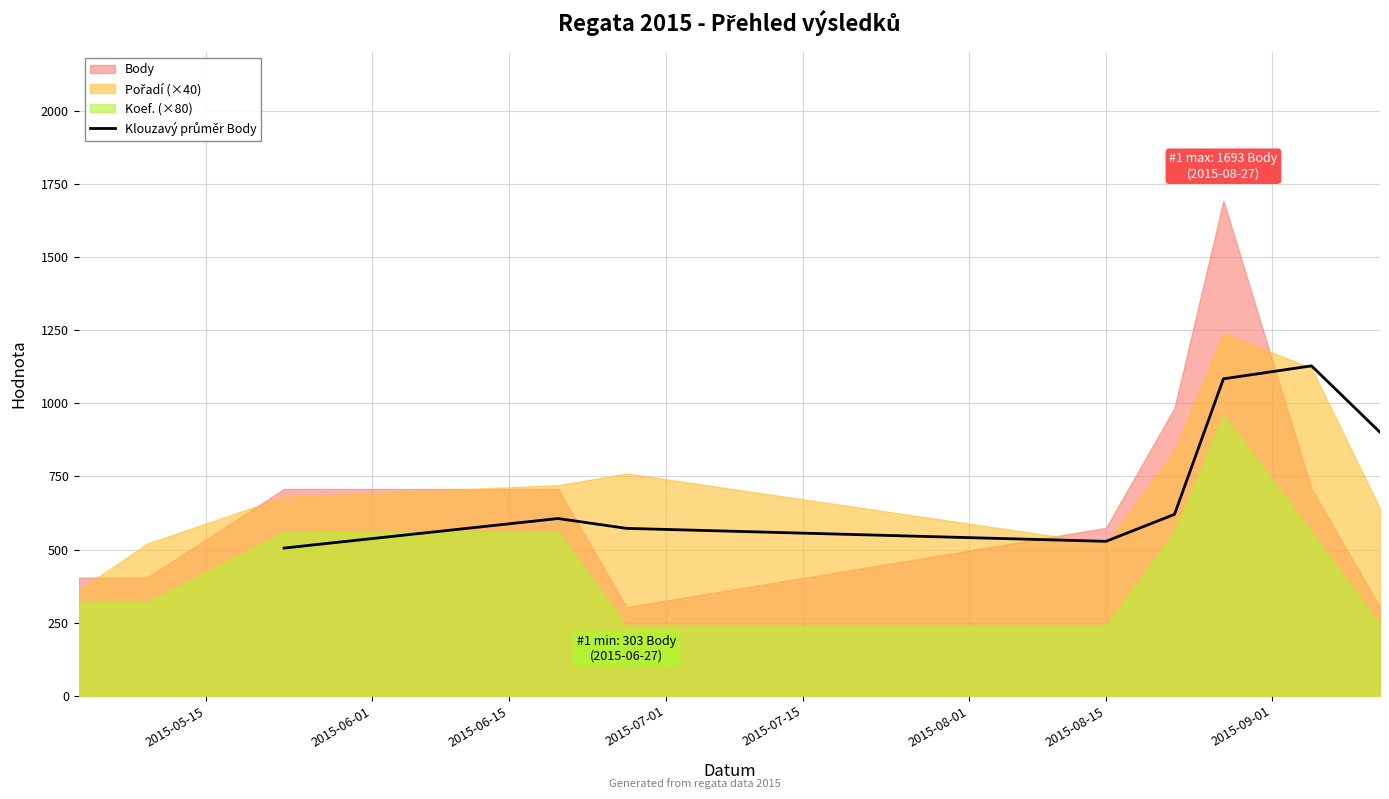

True or false: the data shows 836.8 at 2015-05-15.

False